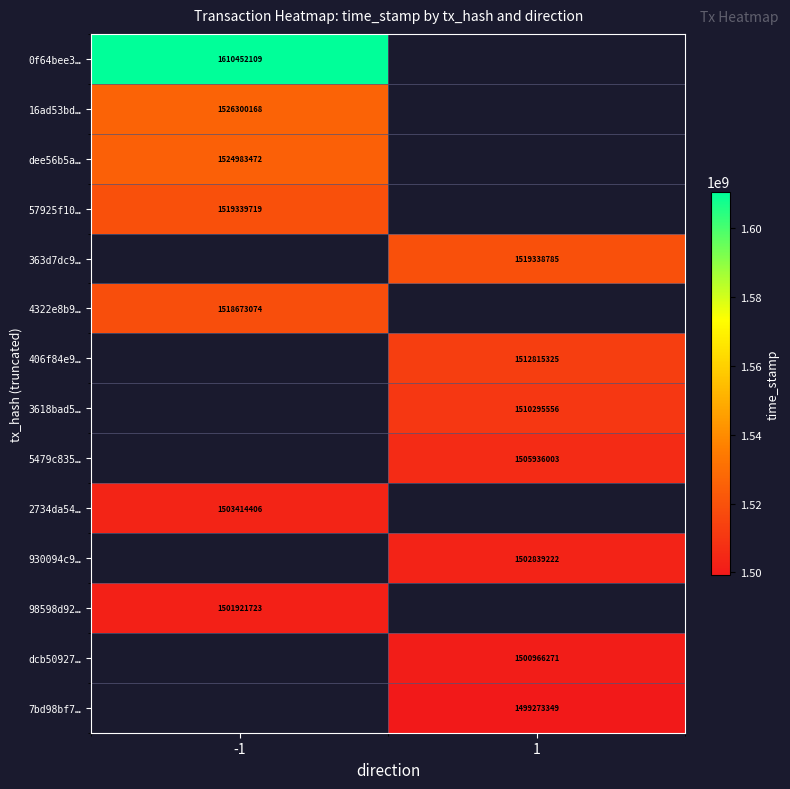

How many distinct data groups are displayed?

14